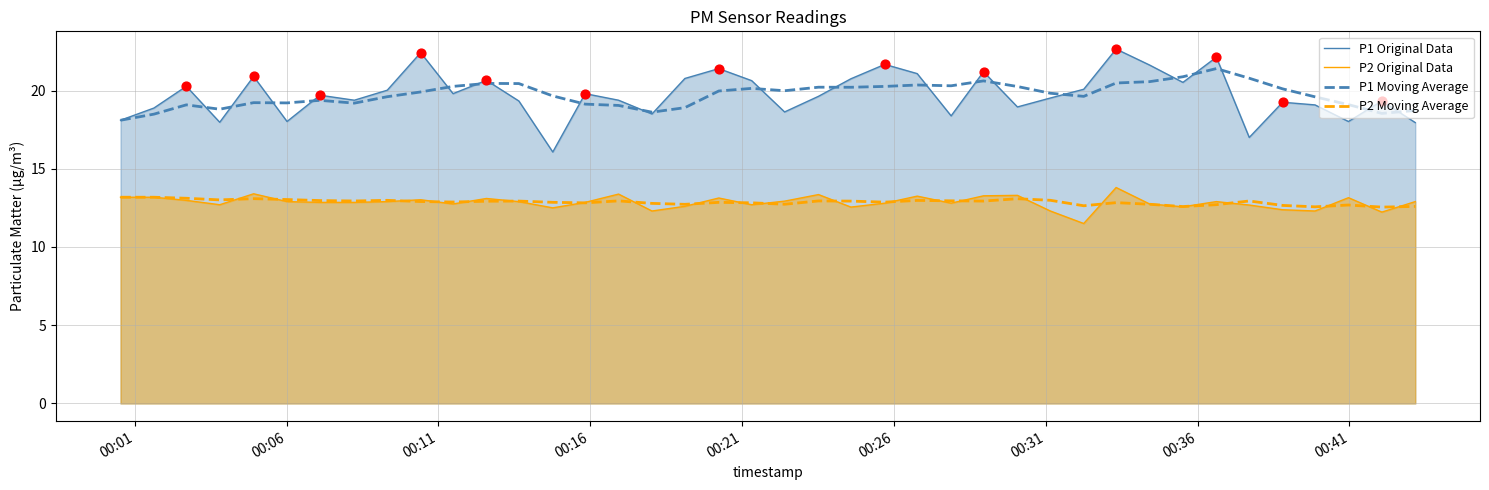

What is the total value across all series at 00:06?

63.7